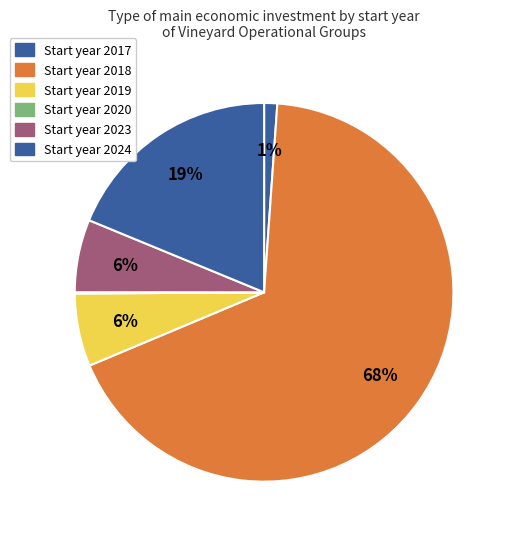

Which category has the smallest portion of the pie?

2017